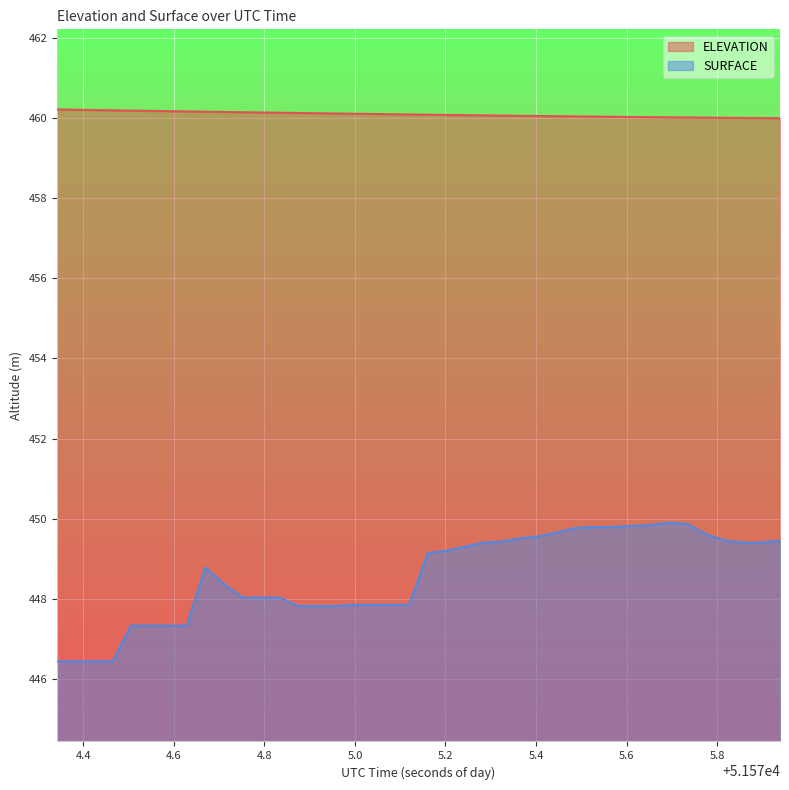

Reading right to left, transcribe all the data shown in this chart.

ELEVATION: 460.0	460.0	460.0	460.0	460.0	460.0	460.0	460.0	460.0	460.0	460.0	460.0	460.0	460.1	460.1	460.1	460.1	460.1	460.1	460.1	460.1	460.1	460.1	460.1	460.1	460.1	460.1	460.1	460.1	460.1	460.2	460.2	460.2	460.2	460.2	460.2	460.2	460.2	460.2	460.2
SURFACE: 449.5	449.4	449.4	449.5	449.6	449.9	449.9	449.8	449.8	449.8	449.8	449.8	449.7	449.6	449.5	449.4	449.4	449.3	449.2	449.1	447.9	447.9	447.9	447.9	447.8	447.8	447.8	448.0	448.0	448.0	448.4	448.8	447.3	447.3	447.3	447.3	446.4	446.4	446.4	446.4